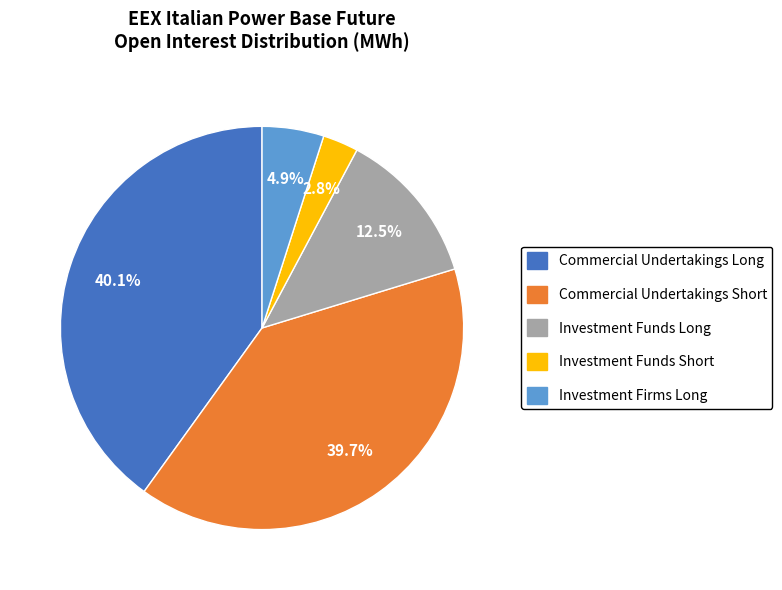

What portion of the pie excludes Investment Funds Long?

87.5%